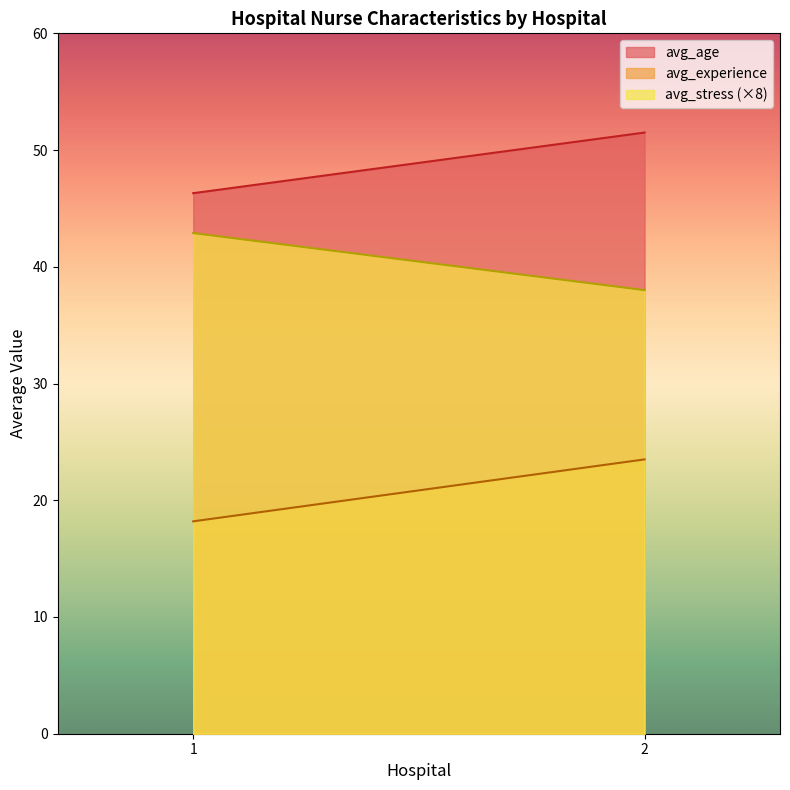

Read the avg_age value at 1.

46.3